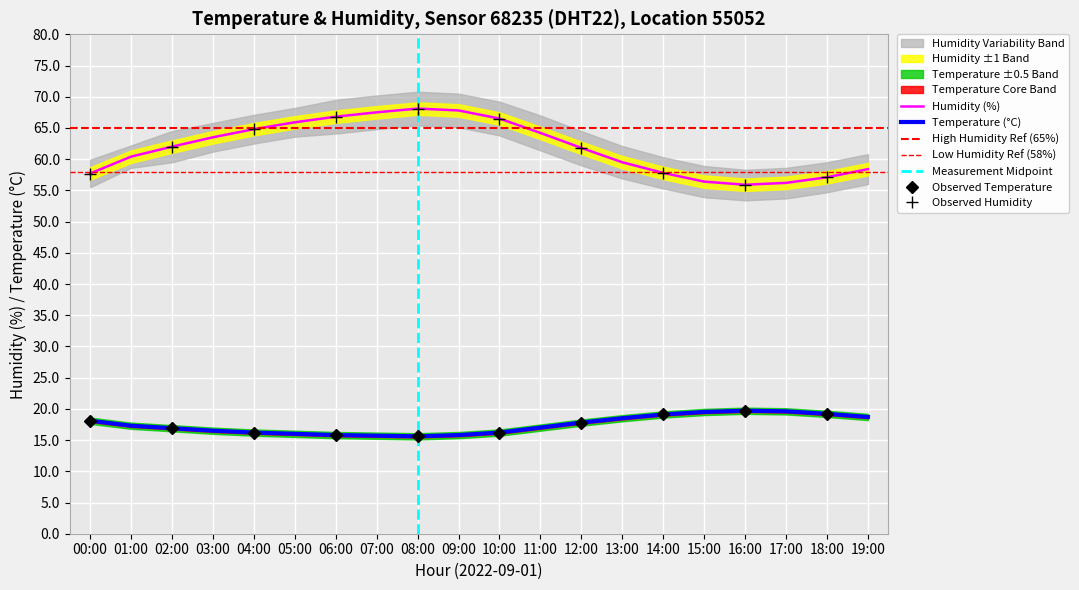

Which has a higher value, 00:00 or 04:00?

00:00